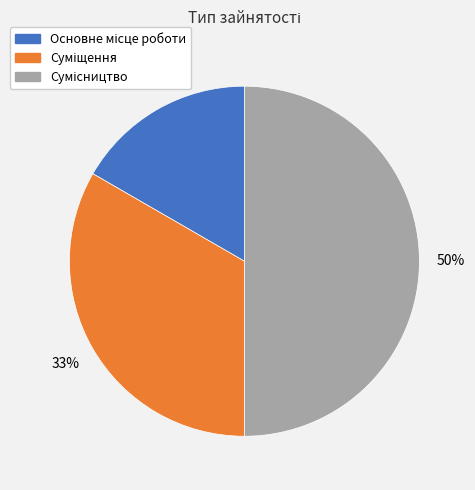

To the nearest percent, what is the average slice percentage?

33%